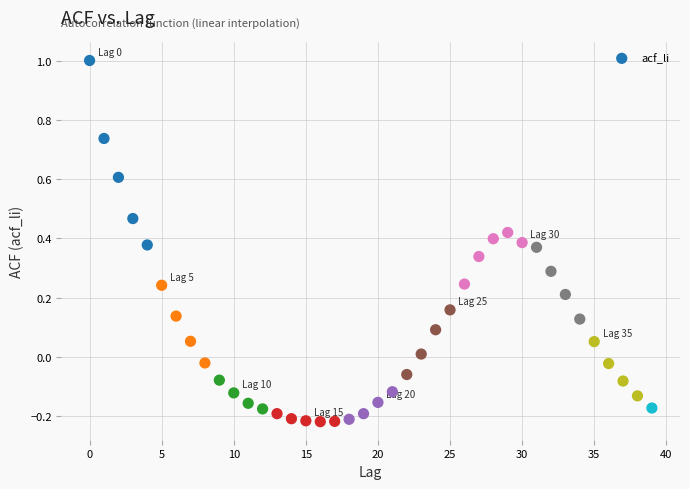

What is the range of Y values (max minus min)?

1.2